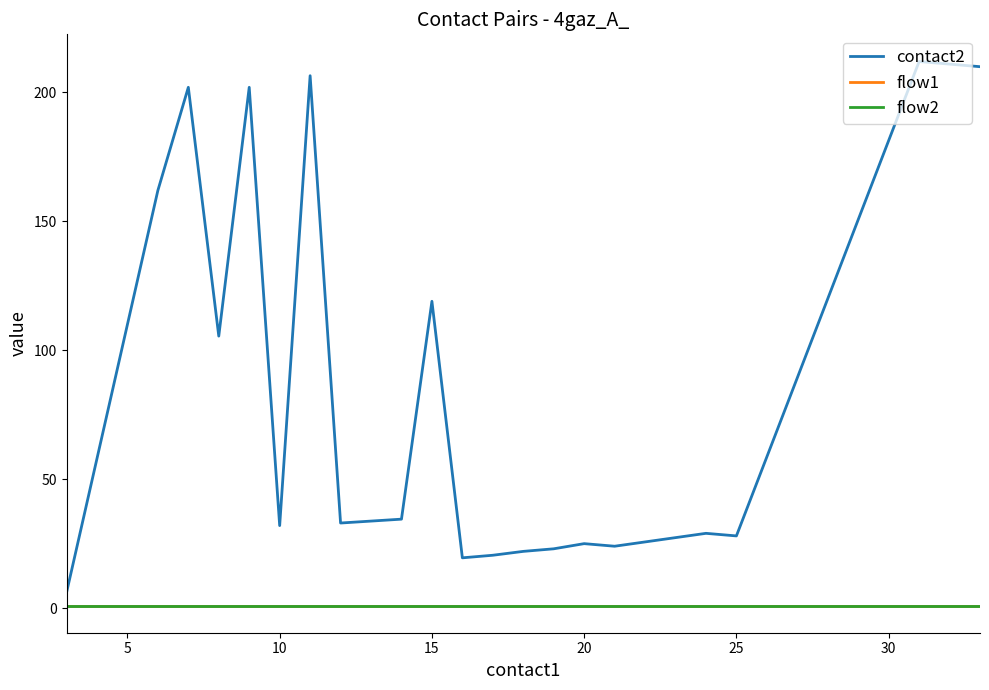

Does the chart have visible grid lines?

No